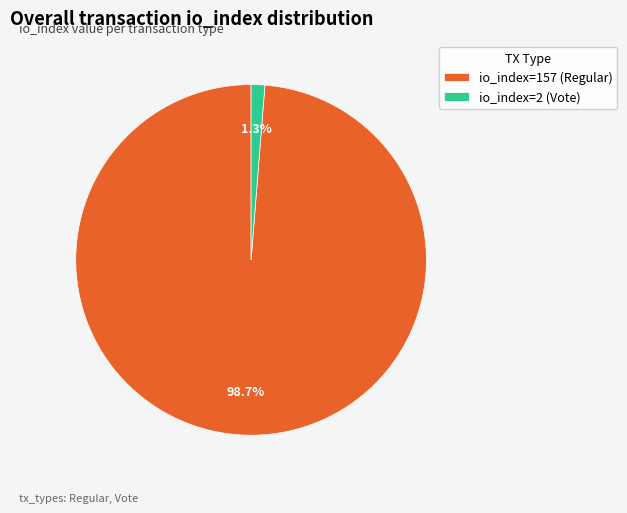

The io_index=157 (Regular) slice represents 99% of the pie. True or false?

True